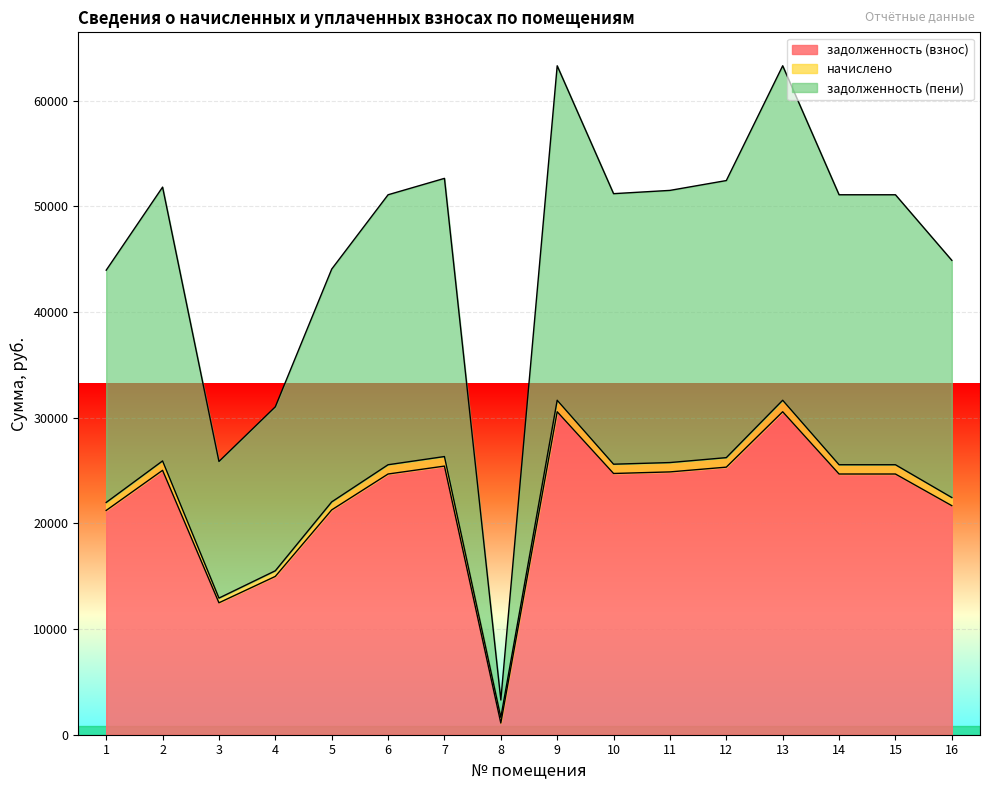

Does the chart display data point markers on the line(s)?

No